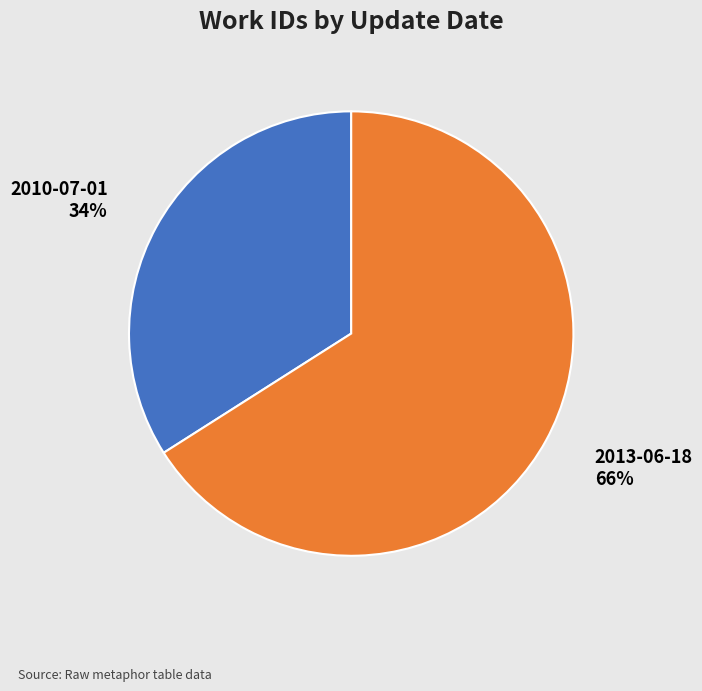

Which has a higher value, 2013-06-18 or 2010-07-01?

2013-06-18